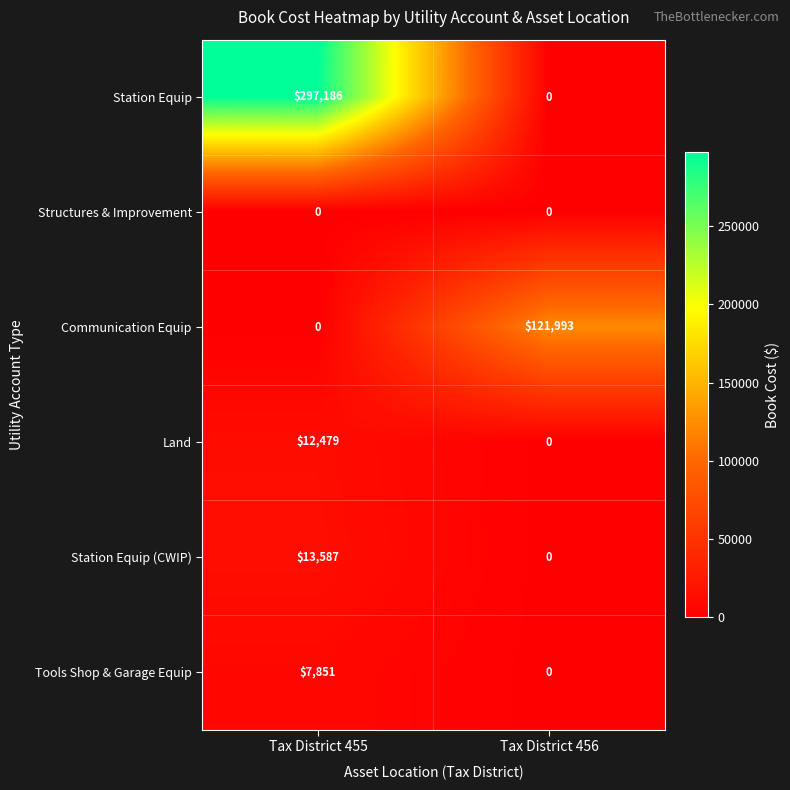

What is the sum of the Station Equip values at Tax District 455 and Tax District 456?

297186